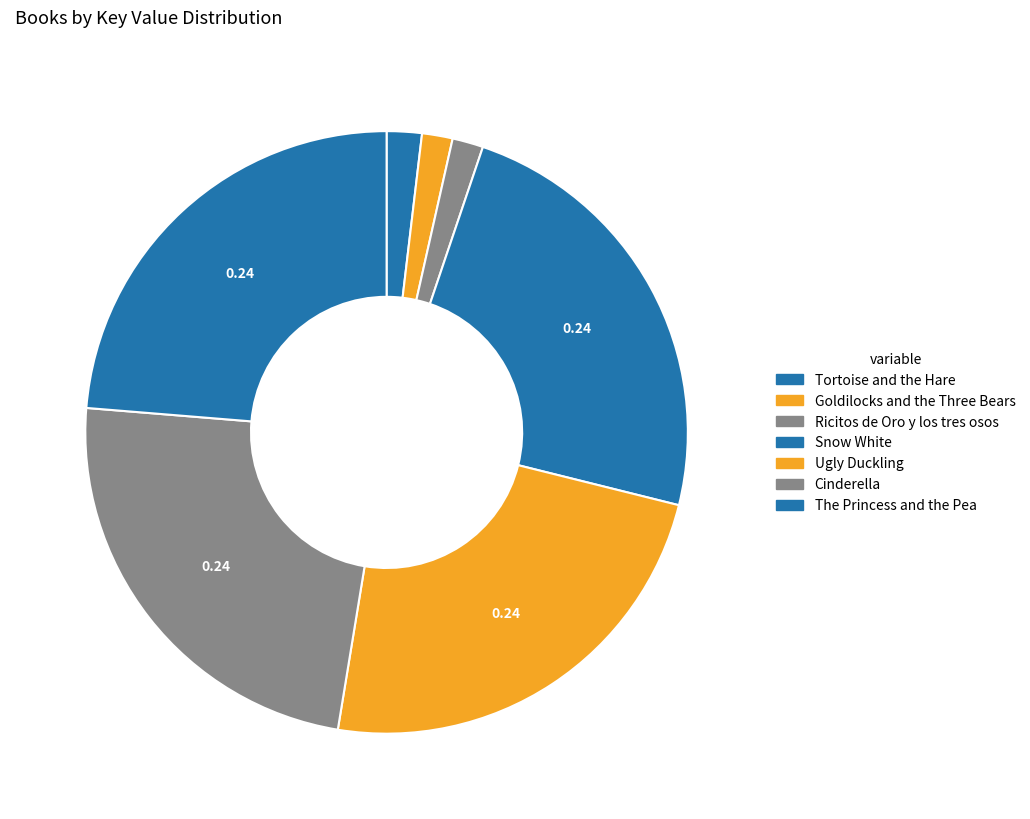

Count the number of slices in the pie.

7